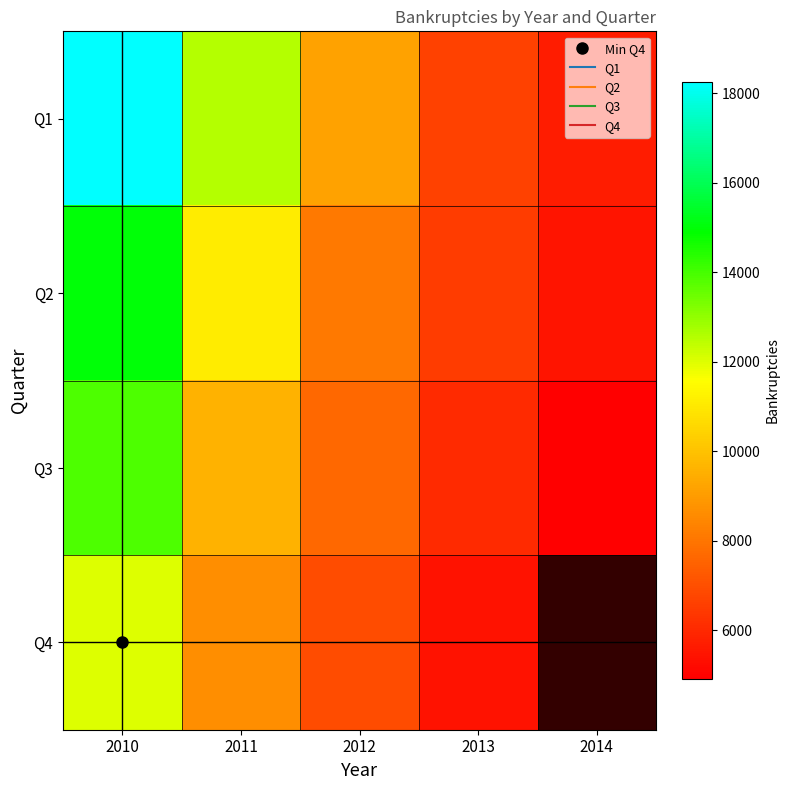

Is it true that Q4 equals 12028.0 at 2010?

True